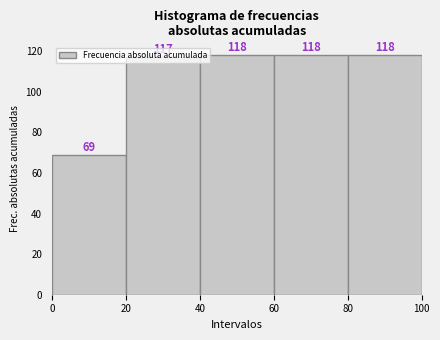

How tall is the bar that spans 20 to 40 on the x-axis?

117